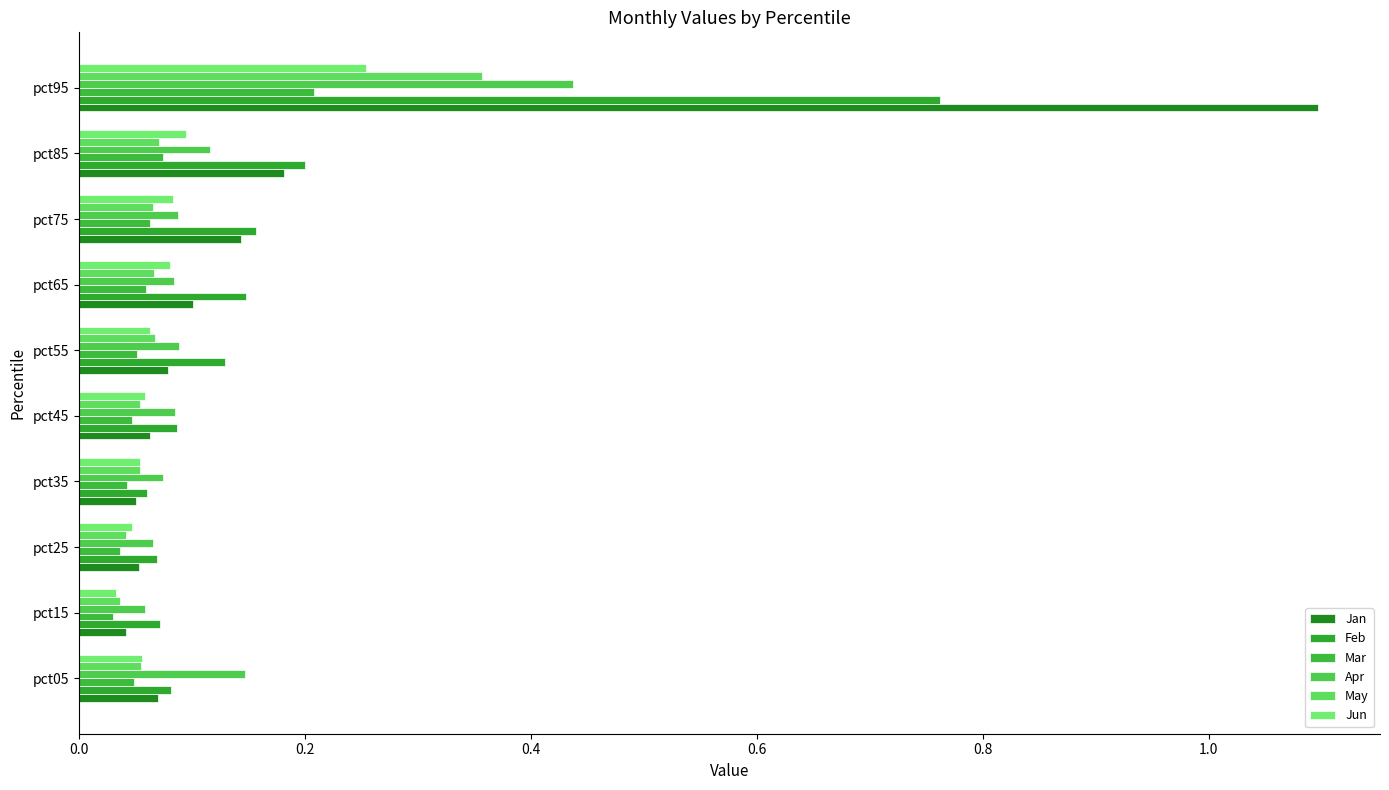

List the series in order of their peak value, lowest first.

Mar, Jun, May, Apr, Feb, Jan